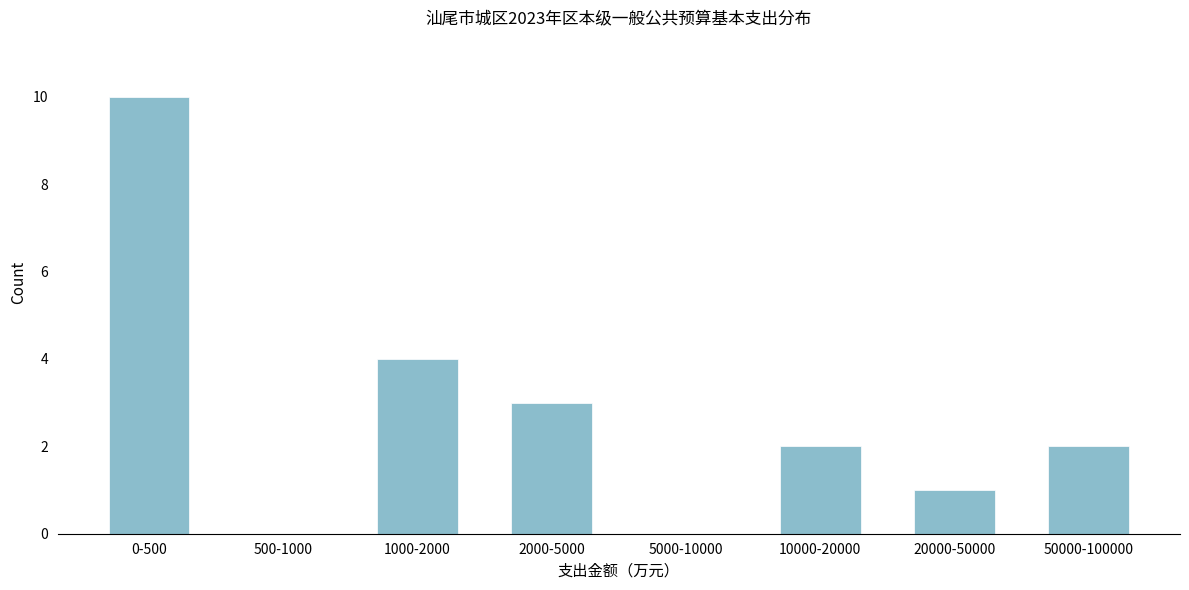

Reading left to right, transcribe all the data shown in this chart.

0-500=10	500-1000=0	1000-2000=4	2000-5000=3	5000-10000=0	10000-20000=2	20000-50000=1	50000-100000=2